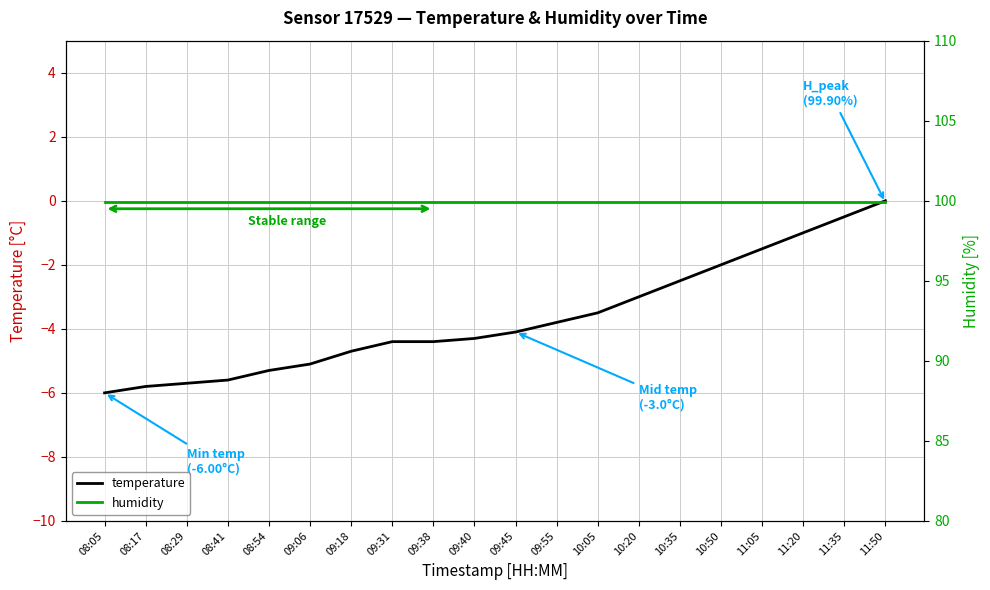

The humidity series shows 178.5 at 10:20. True or false?

False